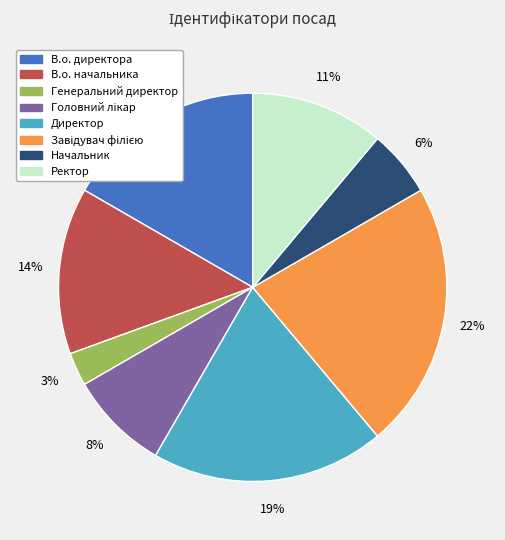

Is there a majority slice in this chart?

No